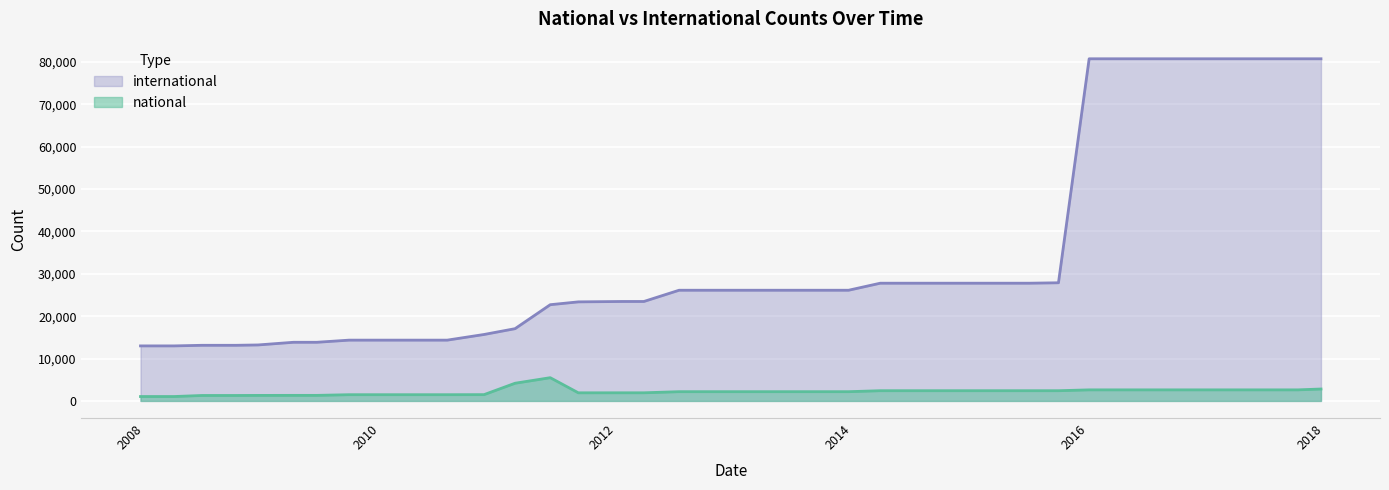

How many lines are shown in the chart?

2